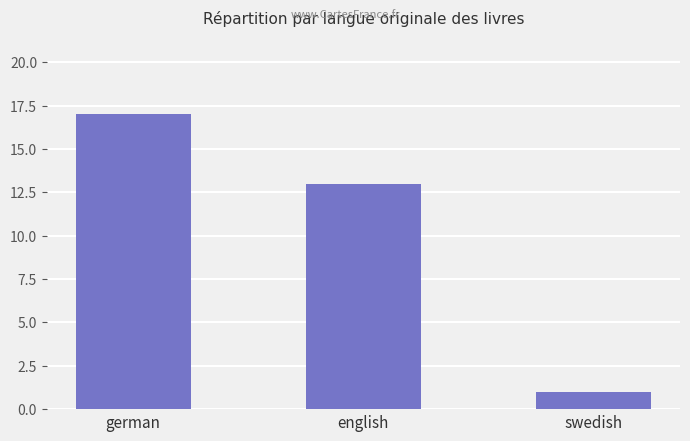

Is it true that the value at english is 8?

False